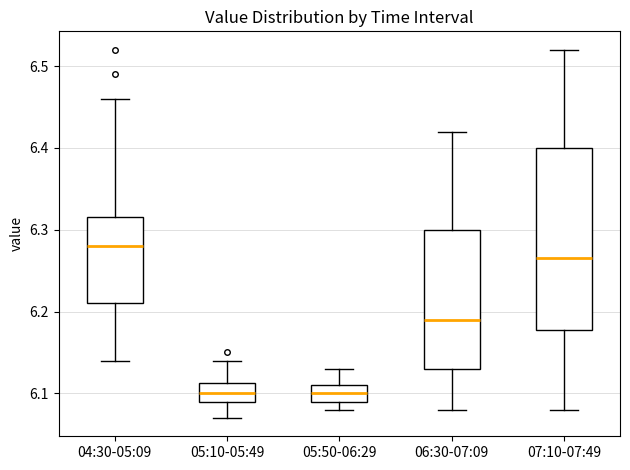

Reading left to right, transcribe this box plot: for each box, give where its median line is, the range the box spans, and where its two whiskers end, as read against the y-axis. The values are not printed on the chart, so give them approximately, as read against the axis.

04:30-05:09: median 6.28, box 6.21 to 6.32, whiskers 6.14 to 6.46
05:10-05:49: median 6.10, box 6.09 to 6.11, whiskers 6.07 to 6.14
05:50-06:29: median 6.10, box 6.09 to 6.11, whiskers 6.08 to 6.13
06:30-07:09: median 6.19, box 6.13 to 6.30, whiskers 6.08 to 6.42
07:10-07:49: median 6.27, box 6.18 to 6.40, whiskers 6.08 to 6.52